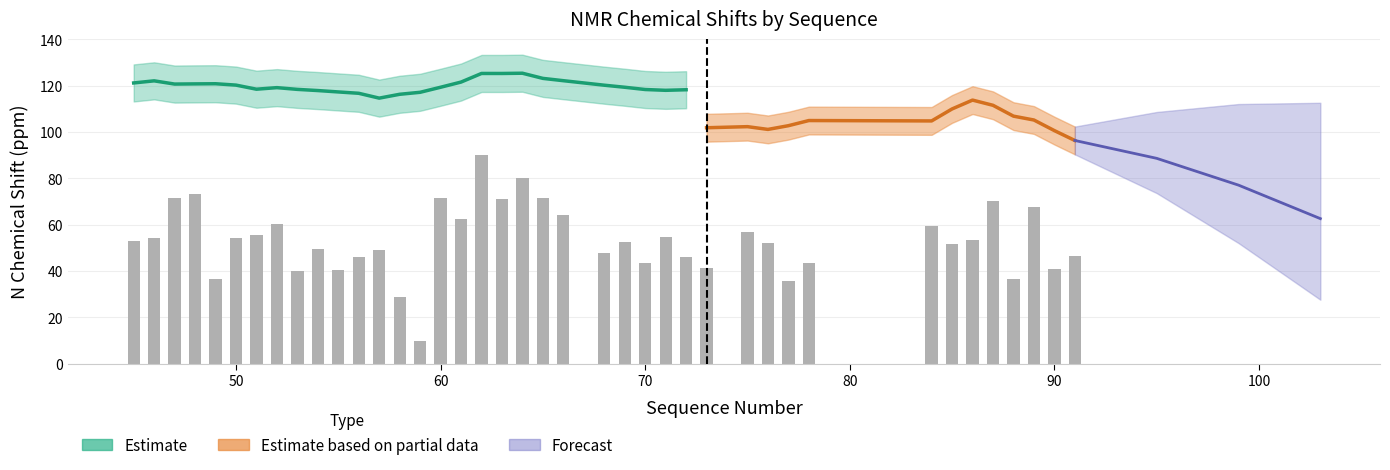

What is the value of the 8th bar from the left?

60.2